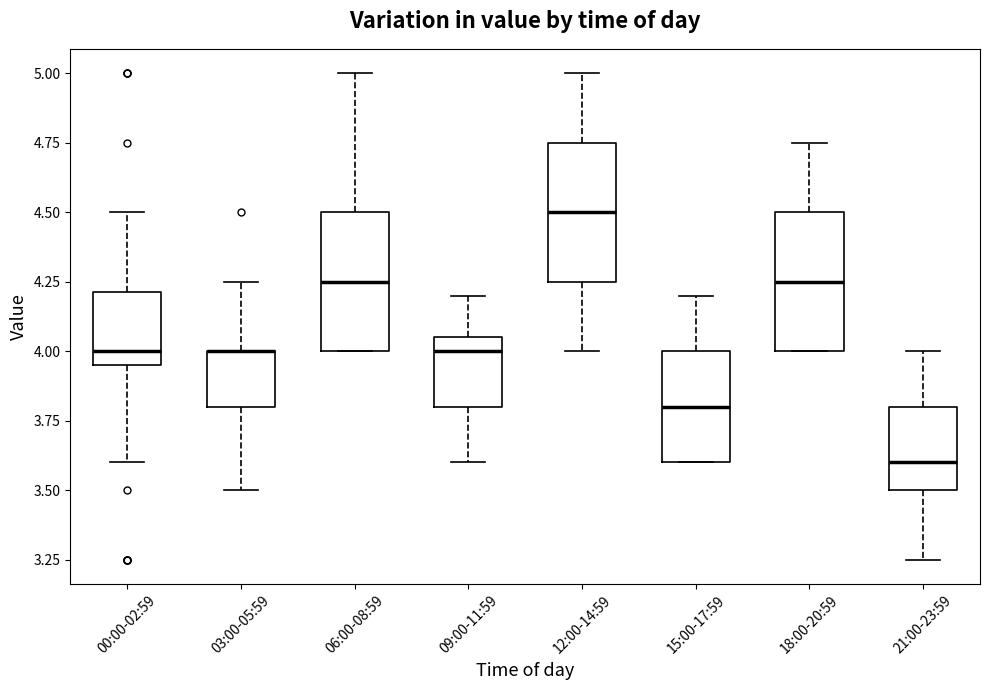

Reading left to right, transcribe this box plot: for each box, give where its median line is, the range the box spans, and where its two whiskers end, as read against the y-axis. The values are not printed on the chart, so give them approximately, as read against the axis.

00:00-02:59: median 4.00, box 3.95 to 4.20, whiskers 3.60 to 4.50
03:00-05:59: median 4.00 (drawn on the box's upper edge), box 3.80 to 4.00, whiskers 3.50 to 4.25
06:00-08:59: median 4.25, box 4.00 to 4.50, whiskers 4.00 to 5.00
09:00-11:59: median 4.00, box 3.80 to 4.05, whiskers 3.60 to 4.20
12:00-14:59: median 4.50, box 4.25 to 4.75, whiskers 4.00 to 5.00
15:00-17:59: median 3.80, box 3.60 to 4.00, whiskers 3.60 to 4.20
18:00-20:59: median 4.25, box 4.00 to 4.50, whiskers 4.00 to 4.75
21:00-23:59: median 3.60, box 3.50 to 3.80, whiskers 3.25 to 4.00